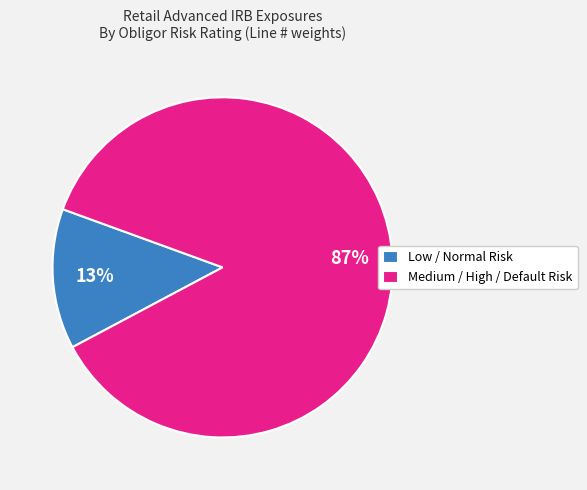

Count the number of slices in the pie.

2